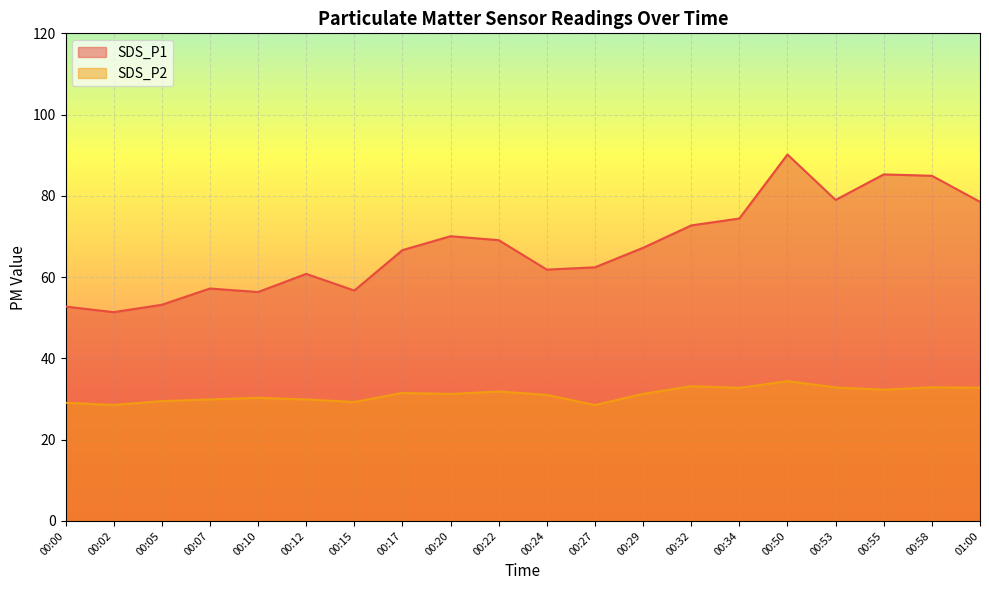

True or false: SDS_P2 and SDS_P1 cross at least once.

False